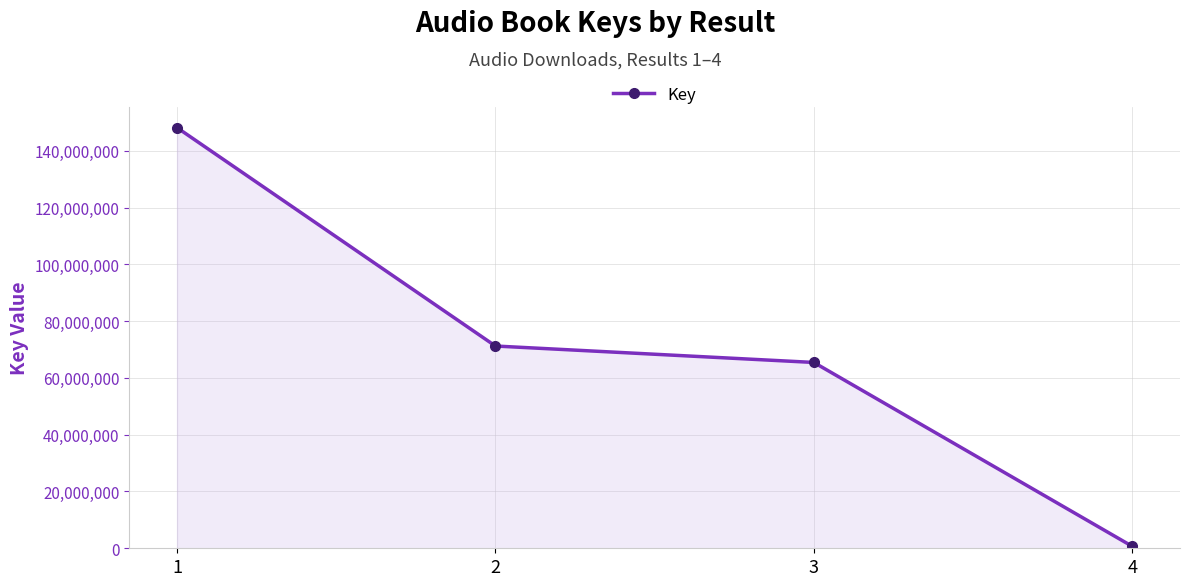

How many lines are shown in the chart?

1